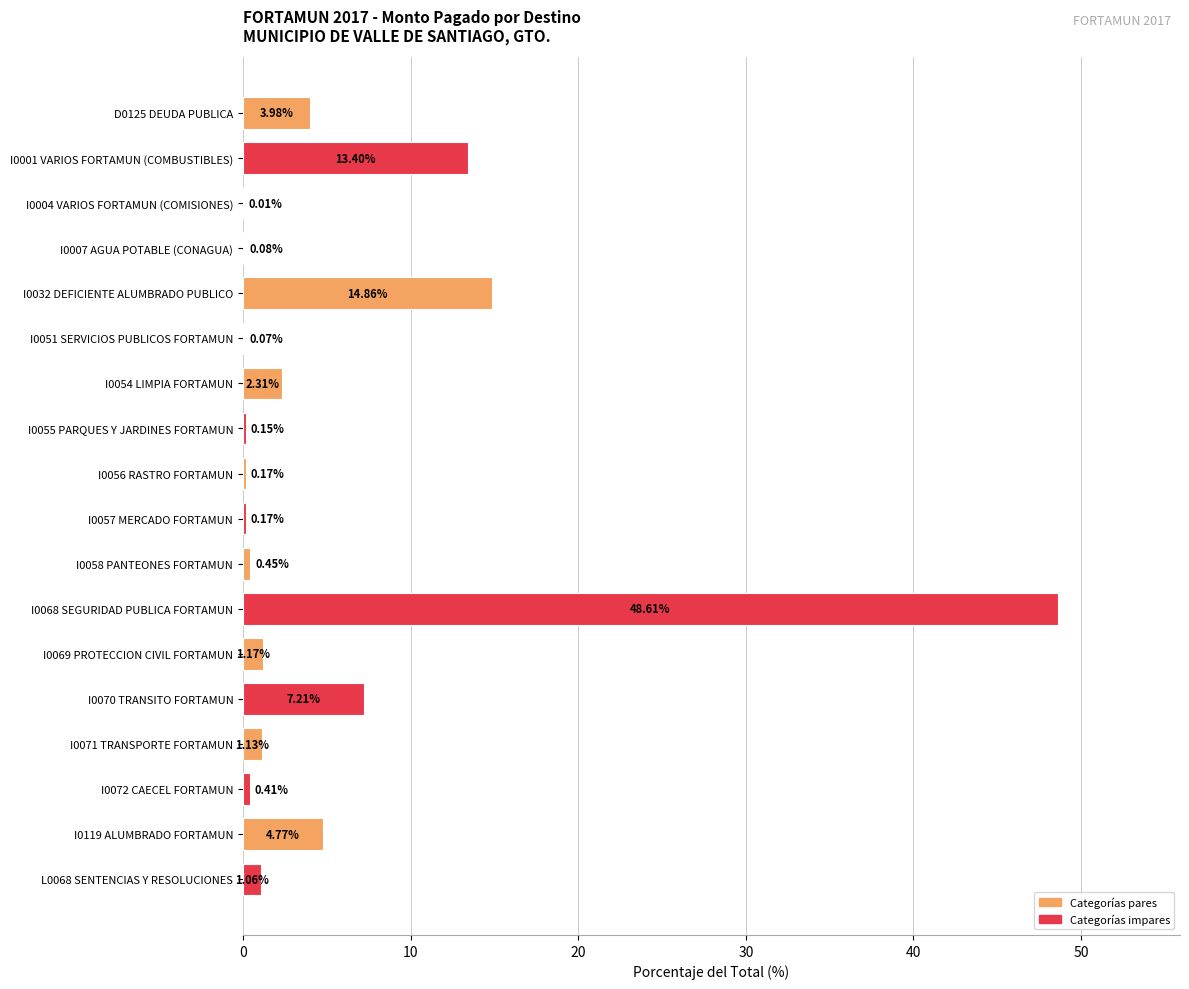

What is the sum of the values at I0001 VARIOS FORTAMUN (COMBUSTIBLES) and D0125 DEUDA PUBLICA?

17.4